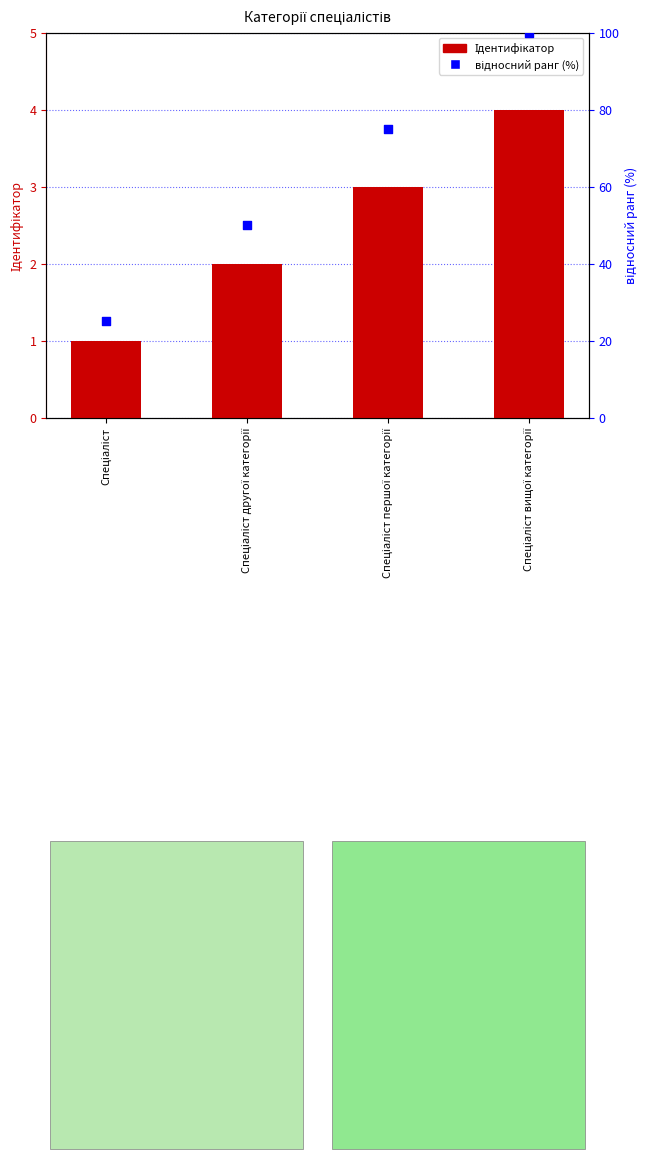

What is the total value across all series at Спеціаліст першої категорії?

78